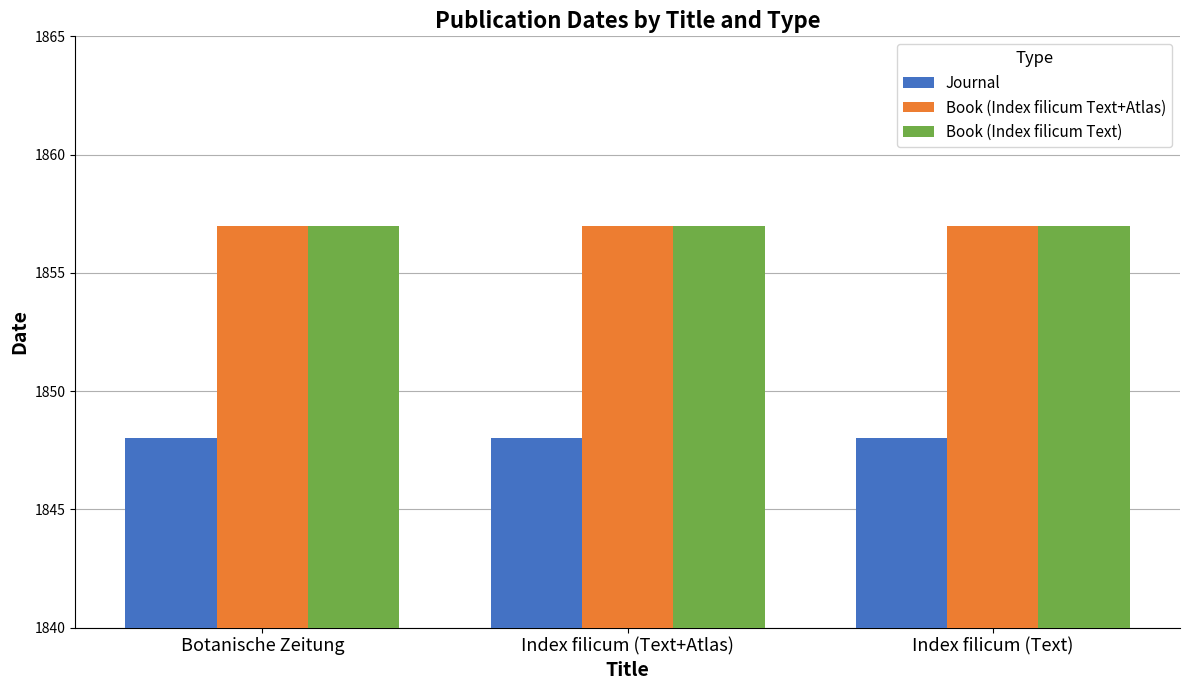

What are all the series names shown in the legend?

Journal, Book (Index filicum Text+Atlas), Book (Index filicum Text)